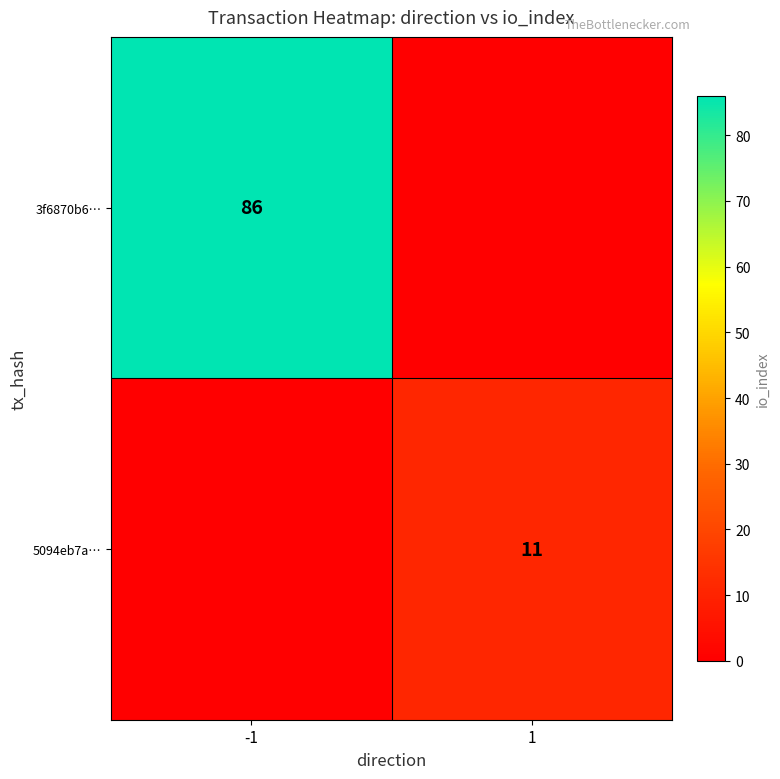

The value of 5094eb7a… at 1 is 17. True or false?

False